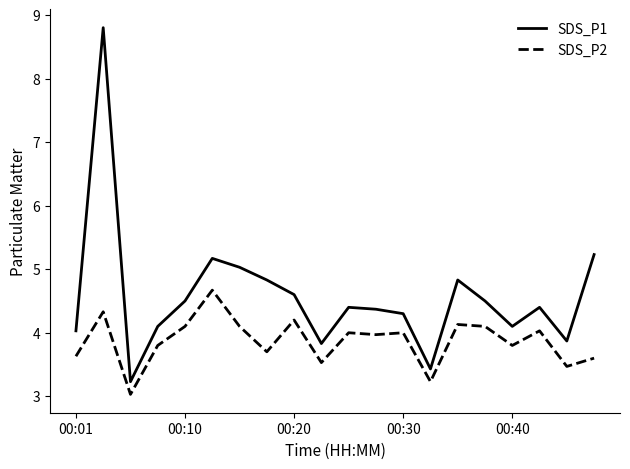

Which series has the widest spread of values?

SDS_P1